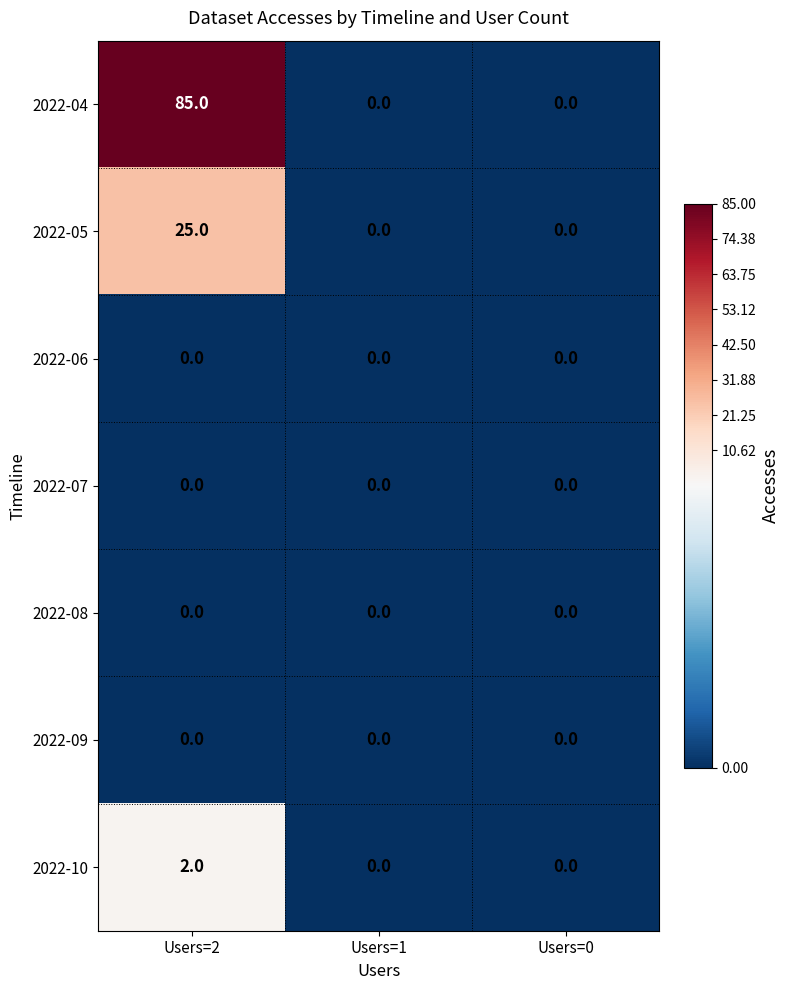

Which series has the largest range (max minus min)?

2022-04